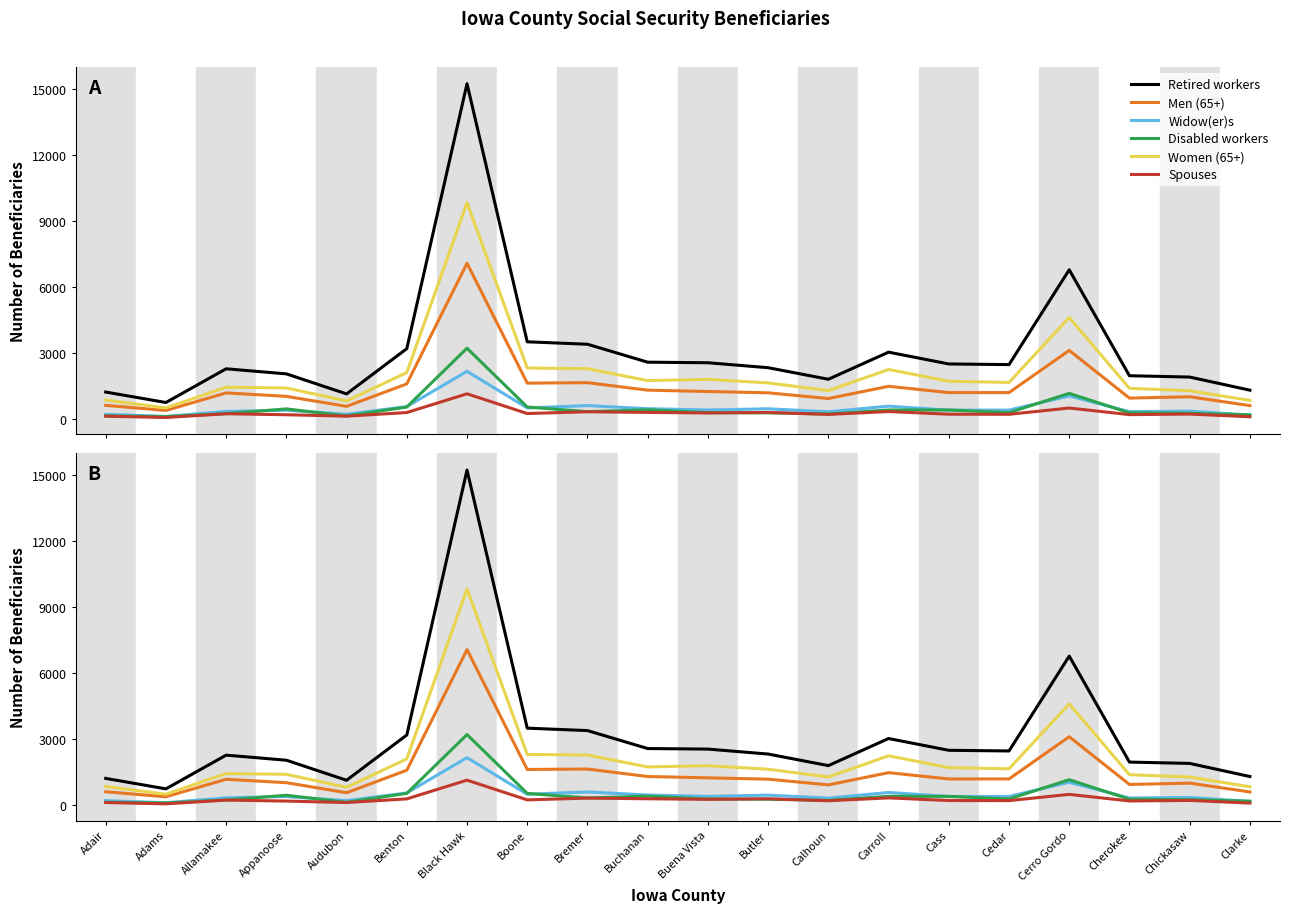

What is the label of the 19th point from the left?

Chickasaw